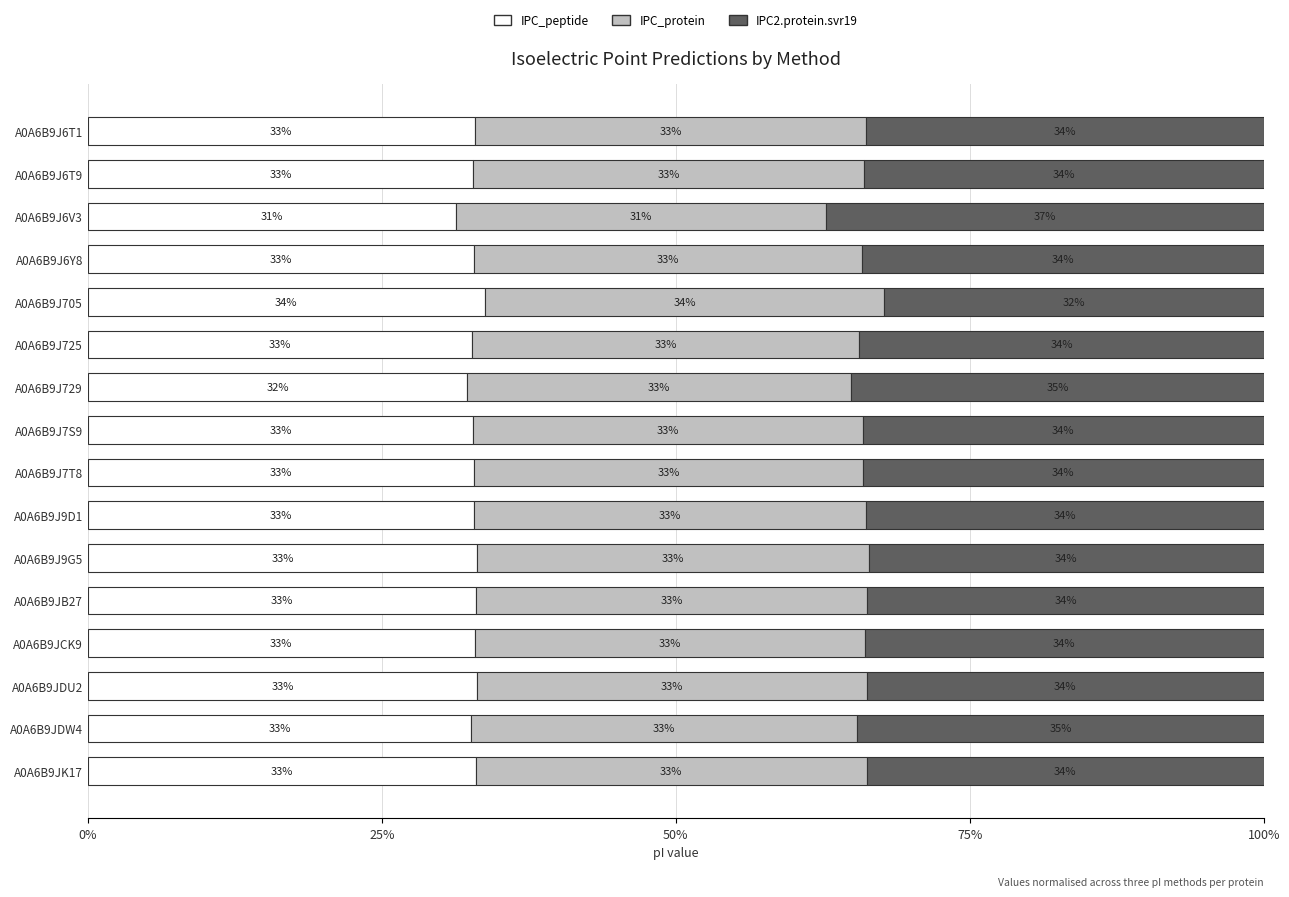

What value does the IPC_peptide series have at A0A6B9J9D1?

32.9